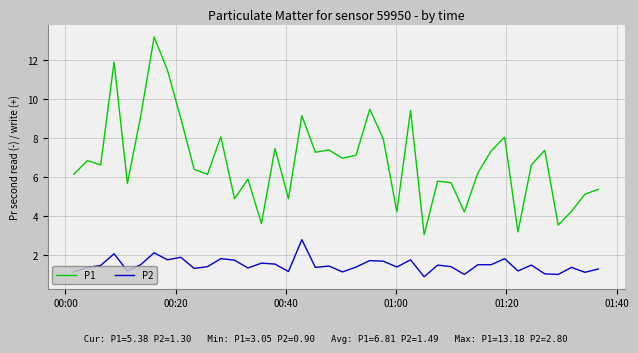

What is the highest value of the P2 series?

2.8